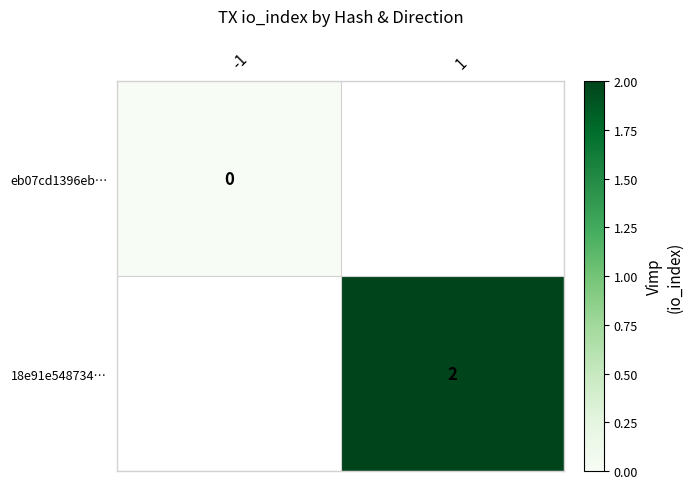

How many distinct data groups are displayed?

2